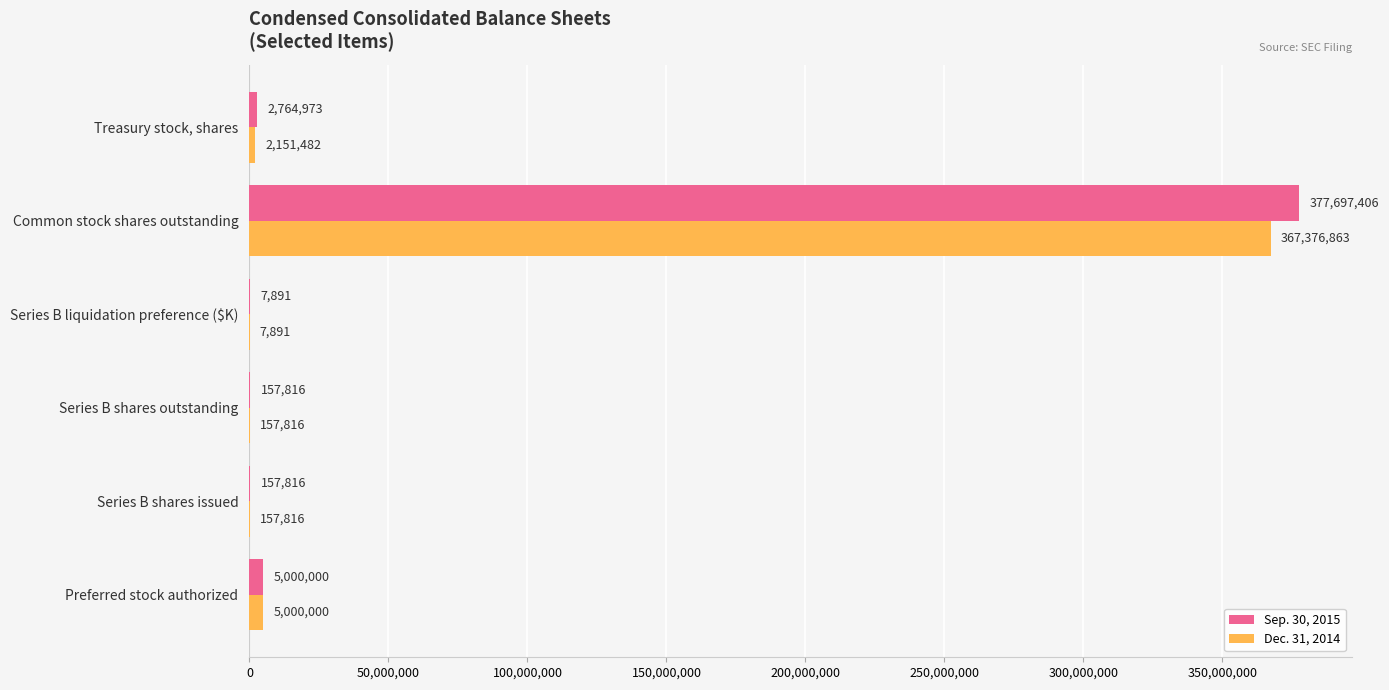

Between Series B liquidation preference ($K) and Treasury stock, shares, which series saw the biggest shift?

Sep. 30, 2015